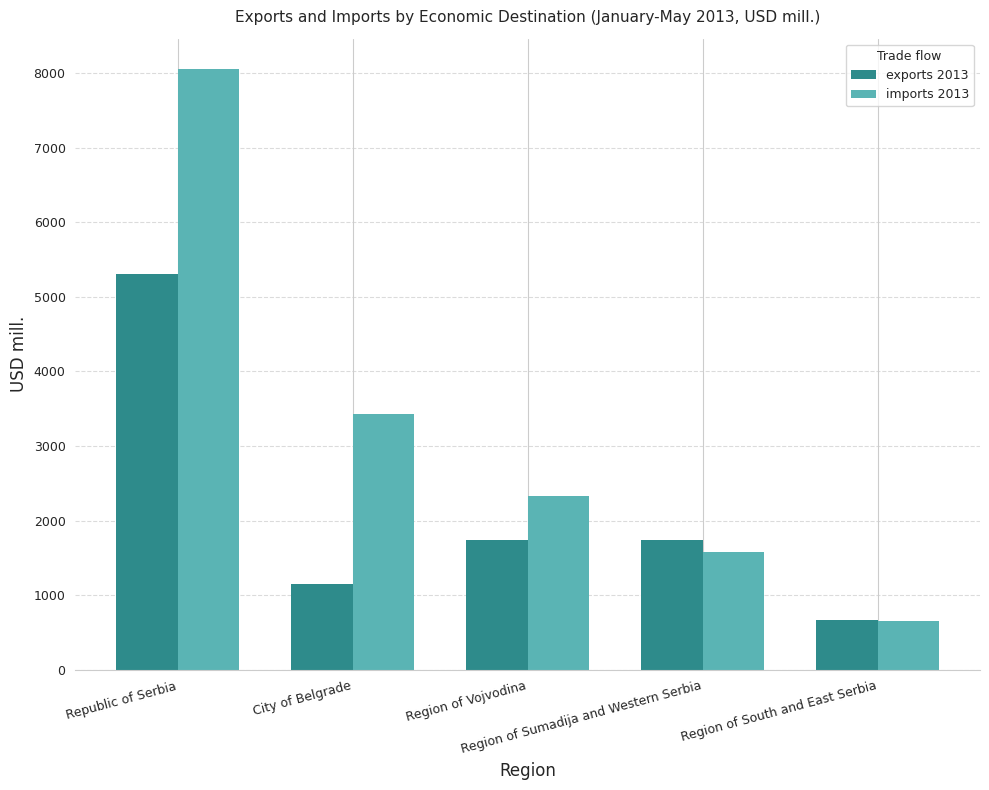

How many data points in exports 2013 are less than 1739?

2